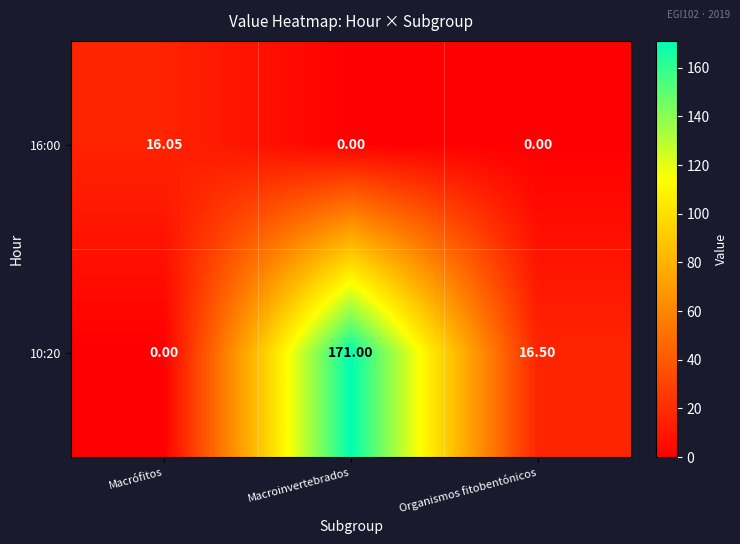

Rank the categories by 10:20 value from highest to lowest.

Macroinvertebrados, Organismos fitobentónicos, Macrófitos